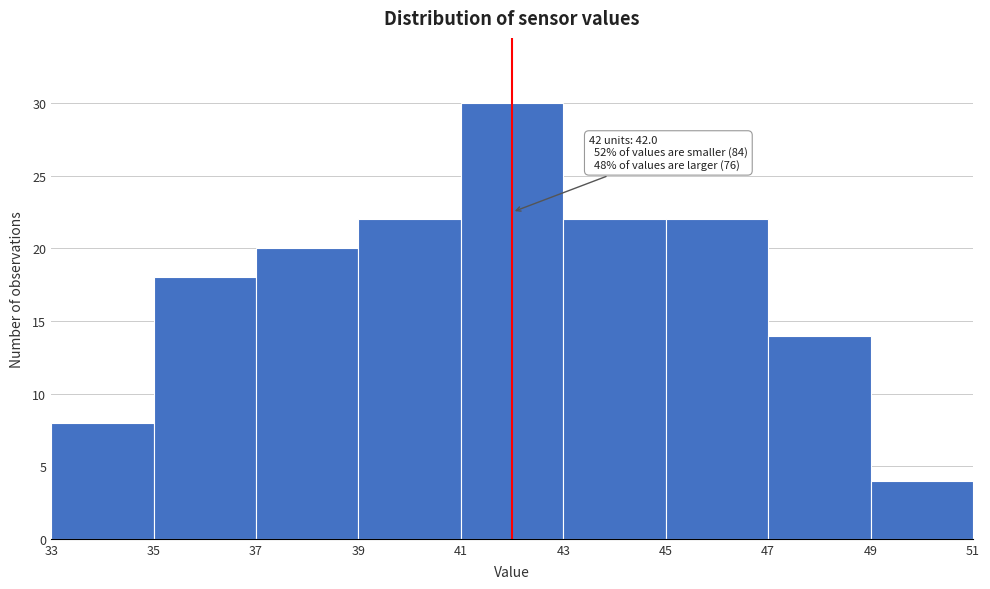

Which range on the x-axis has the tallest bar?

41 to 43